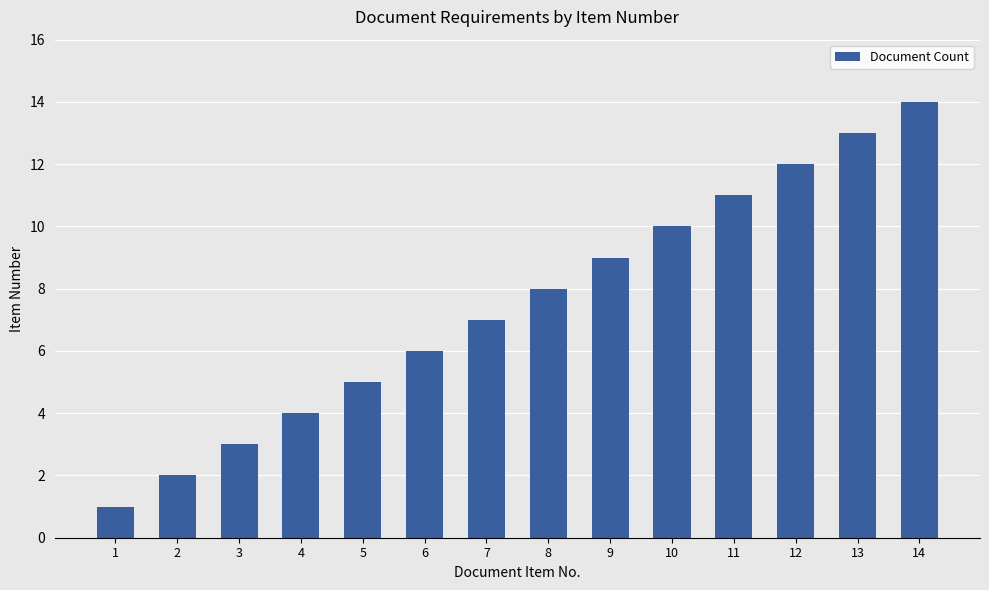

Rank the categories by value from lowest to highest.

1, 2, 3, 4, 5, 6, 7, 8, 9, 10, 11, 12, 13, 14